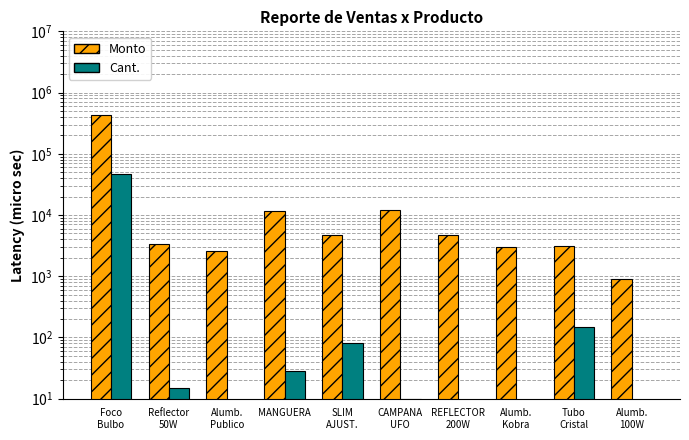

At Reflector
50W, list the series in order from smallest to largest.

Cant., Monto